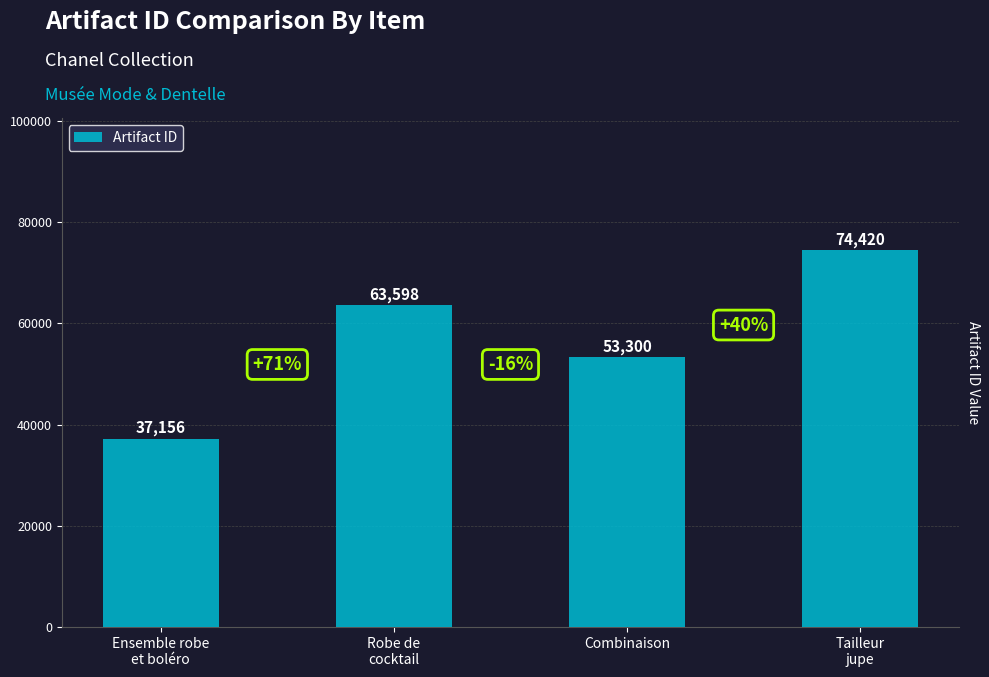

What is the approximate value at Combinaison, to the nearest 50?

53300